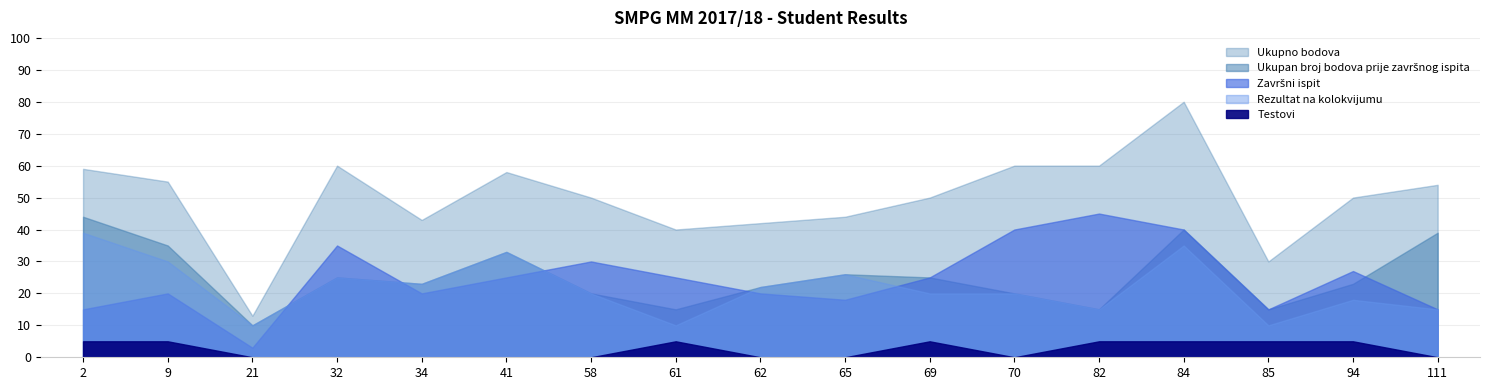

True or false: Ukupno bodova and Ukupan broj bodova prije završnog ispita cross at least once.

False